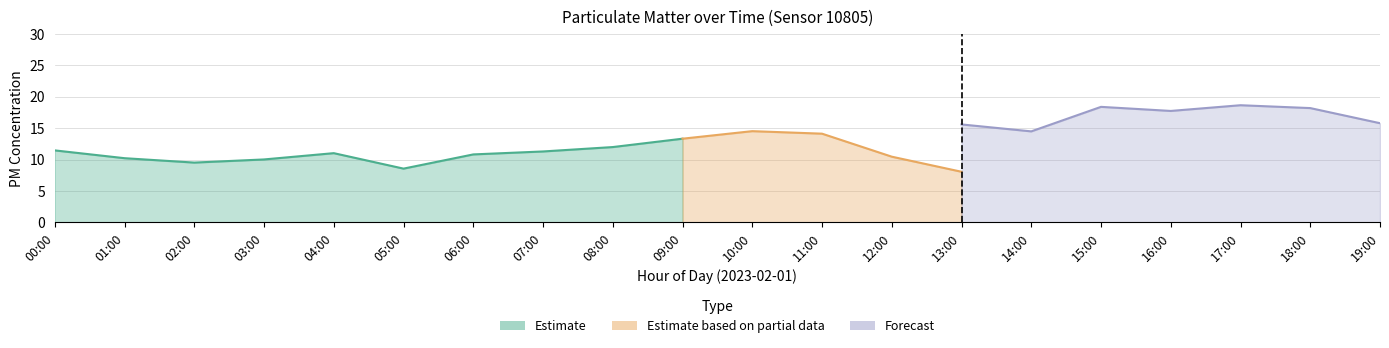

What is the sum of all P1 values?

227.8